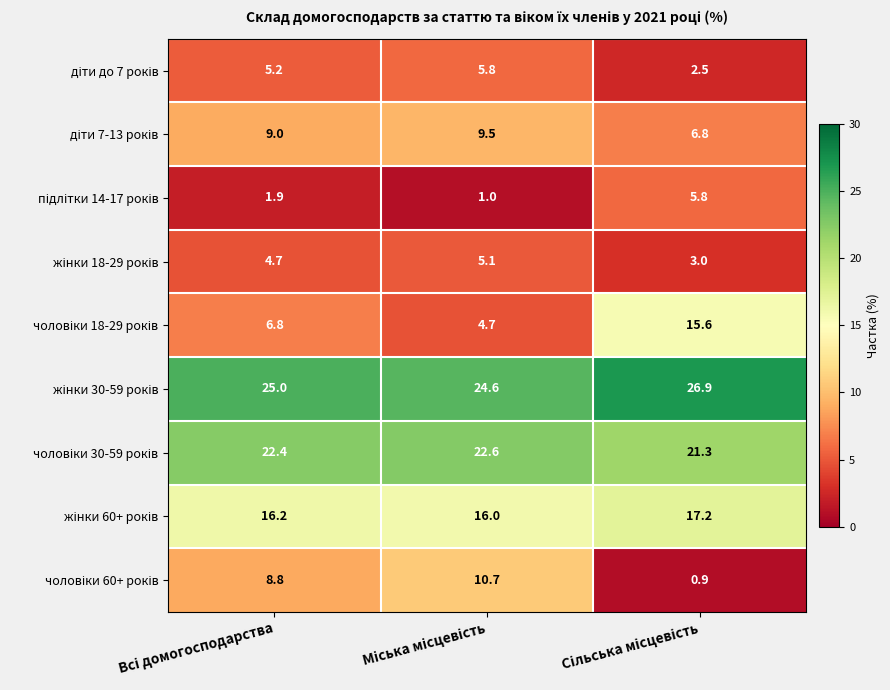

At how many categories does at least one series exceed 15?

3